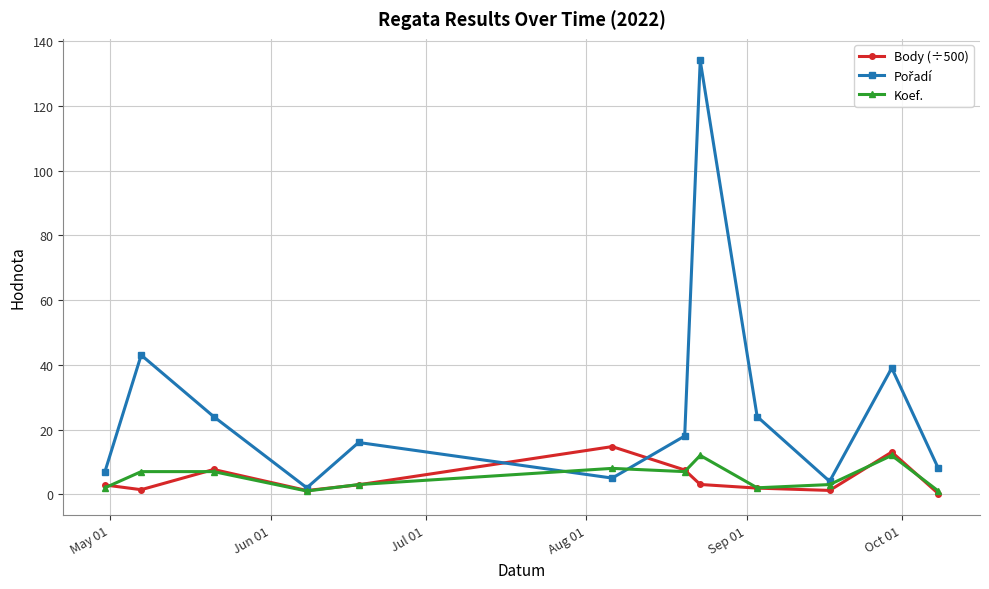

In Pořadí, how many points are higher than both neighbors (excluding endpoints)?

4